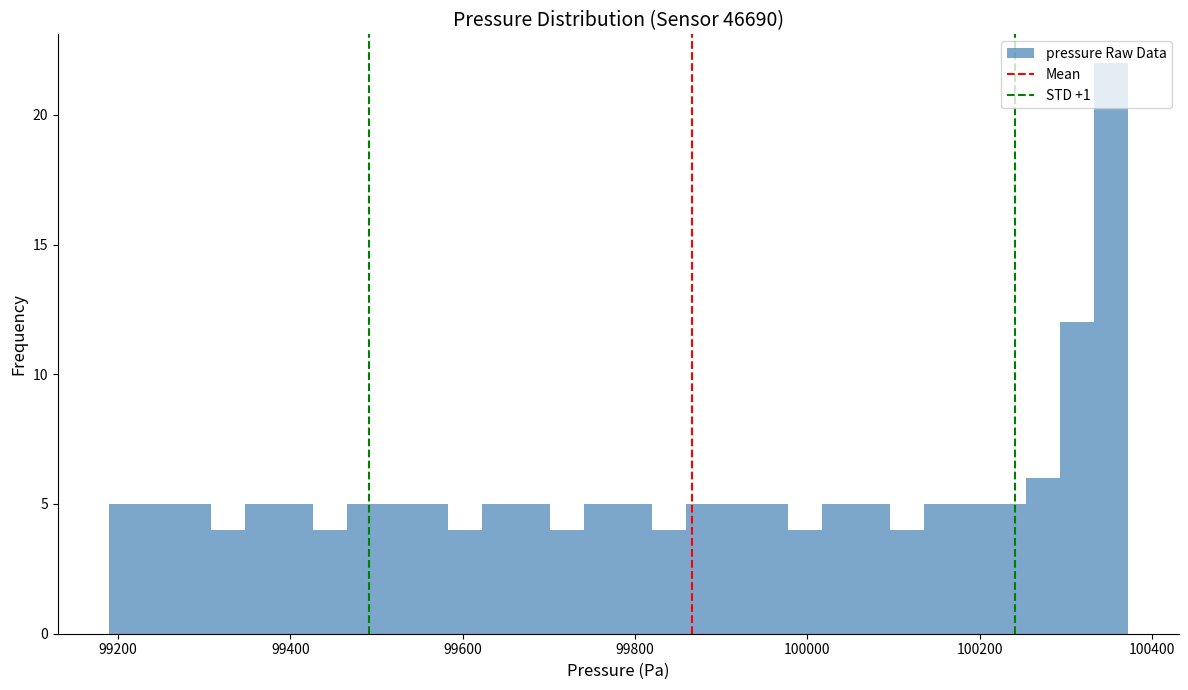

Around what value on the x-axis is the tallest bar? Give the approximate position of its centre, as read against the axis.

100360